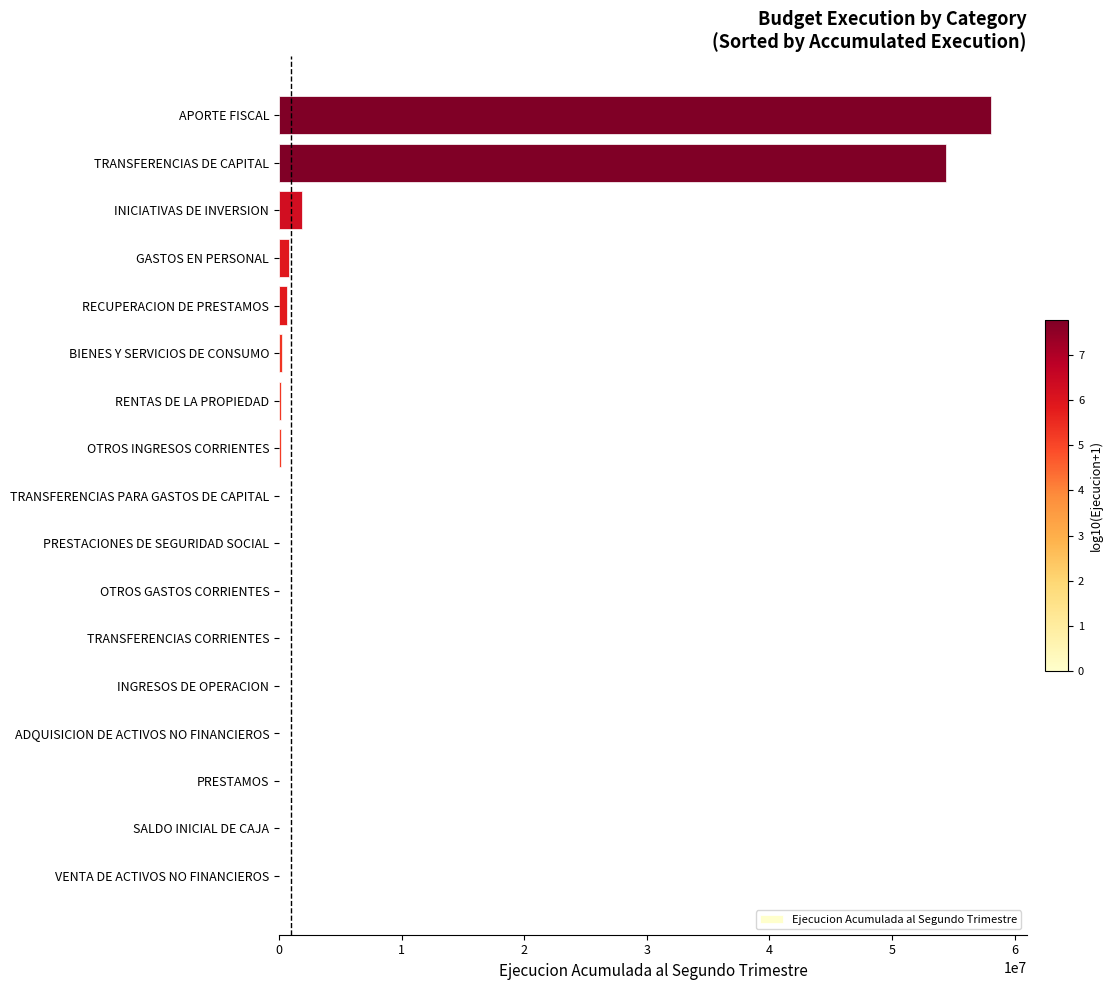

What is the sum of all values?

116403810